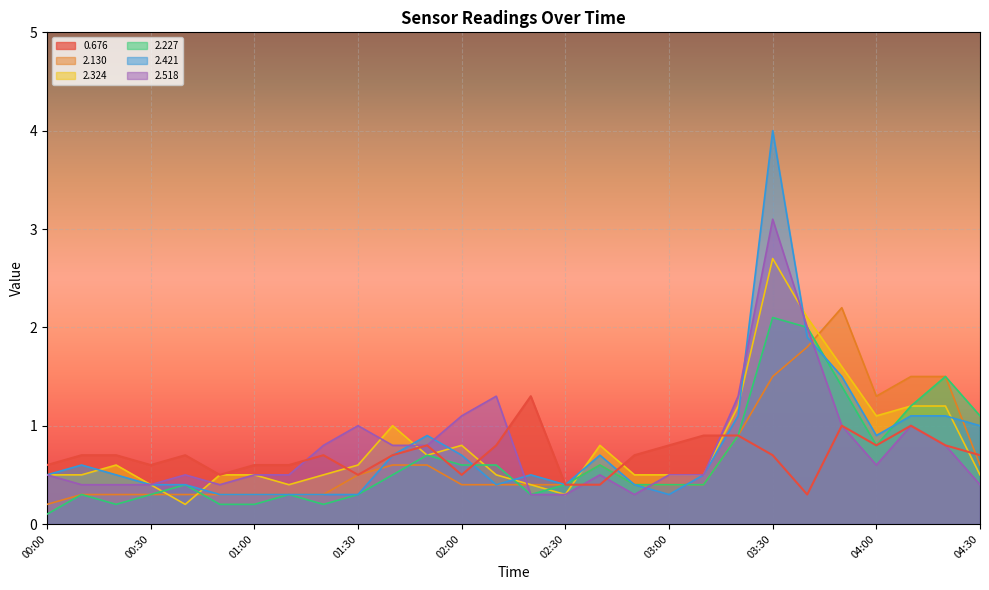

The value of 2.227 at 02:50 is 0.2. True or false?

False